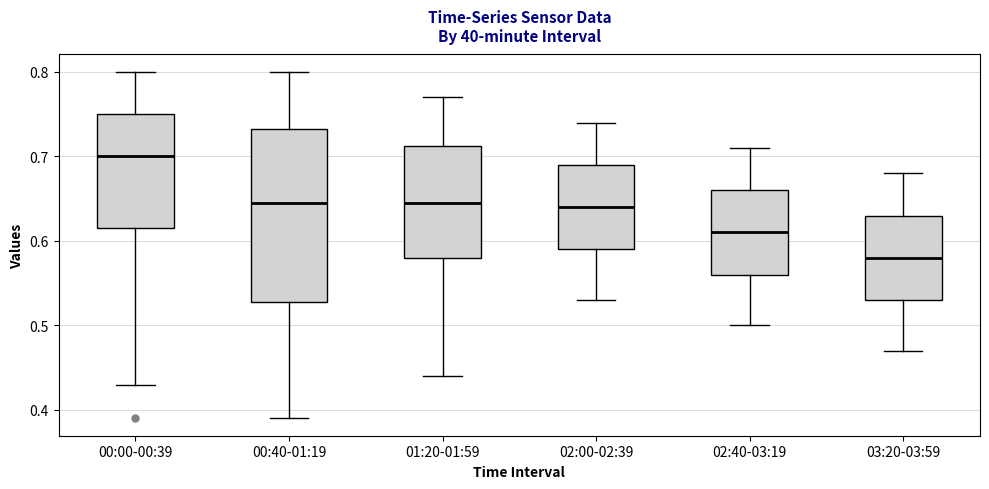

Which box's median line is the lowest?

03:20-03:59